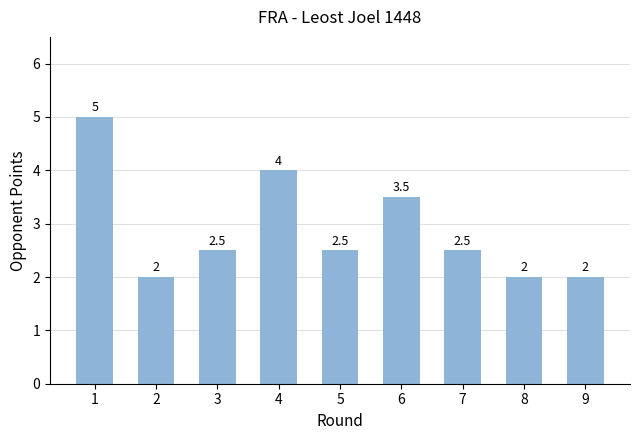

How many categories are shown in the chart?

9